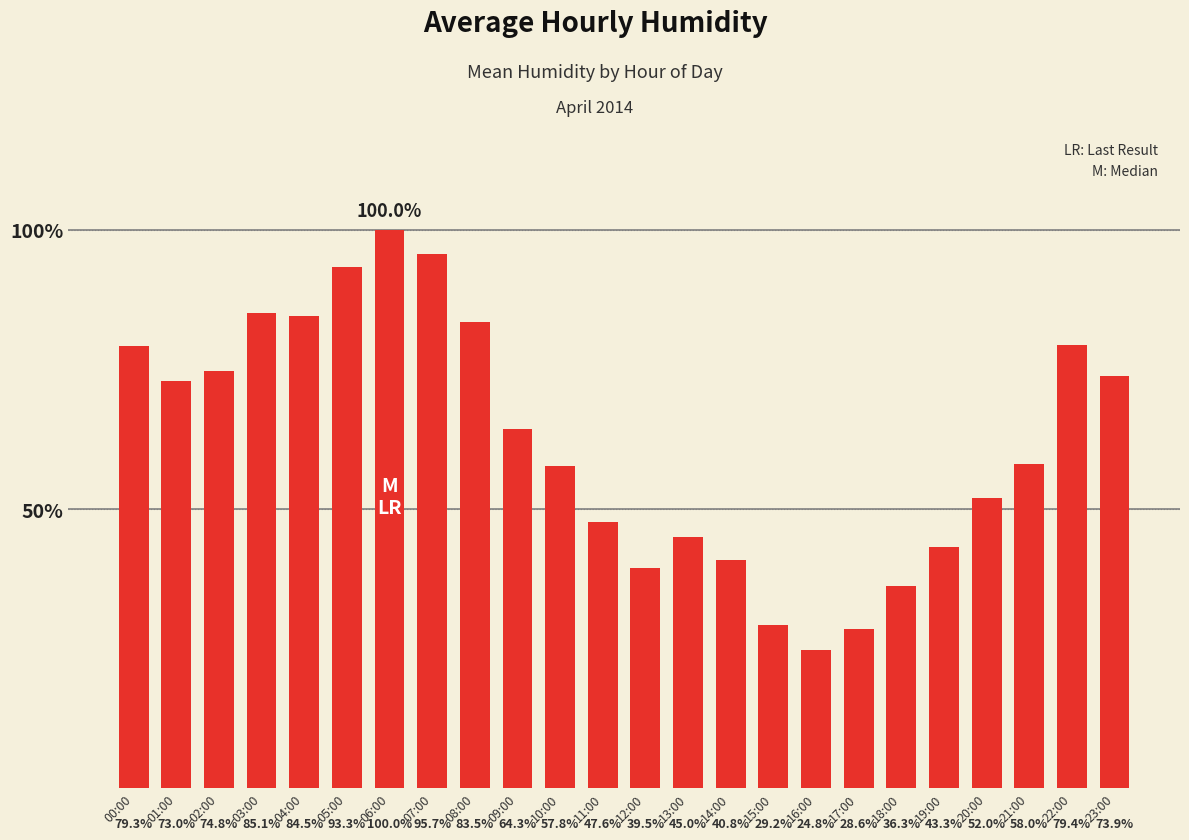

Rank the categories by value from highest to lowest.

06:00, 07:00, 05:00, 03:00, 04:00, 08:00, 22:00, 00:00, 02:00, 23:00, 01:00, 09:00, 21:00, 10:00, 20:00, 11:00, 13:00, 19:00, 14:00, 12:00, 18:00, 15:00, 17:00, 16:00